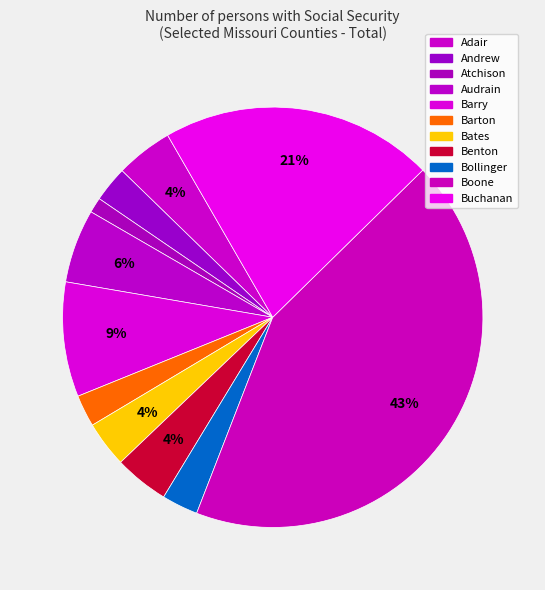

What is the largest slice in the pie chart?

Boone